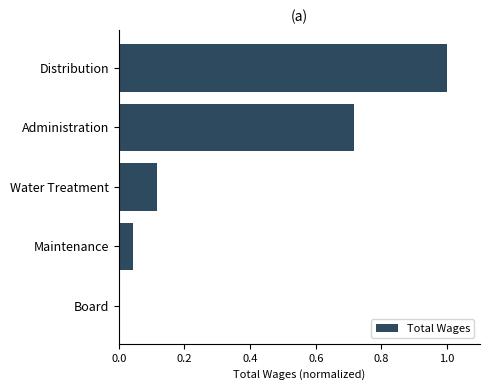

Which label corresponds to the largest value in the chart?

Distribution